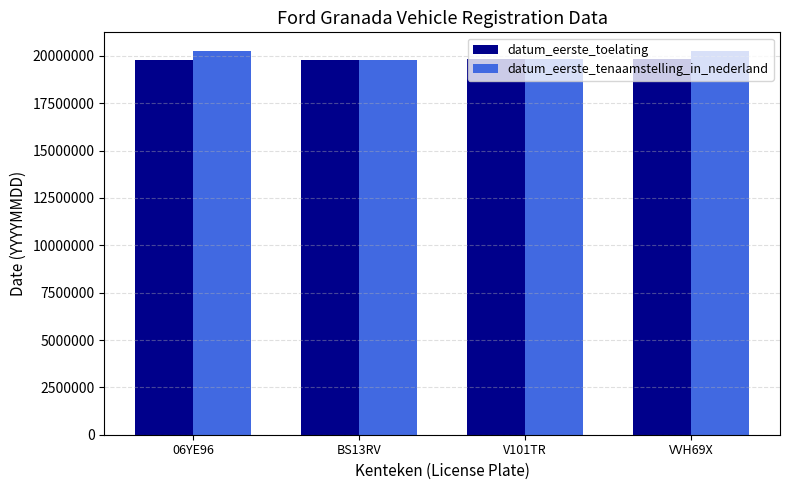

What is the value of the datum_eerste_tenaamstelling_in_nederland bar at the 4th from the left?

20230414